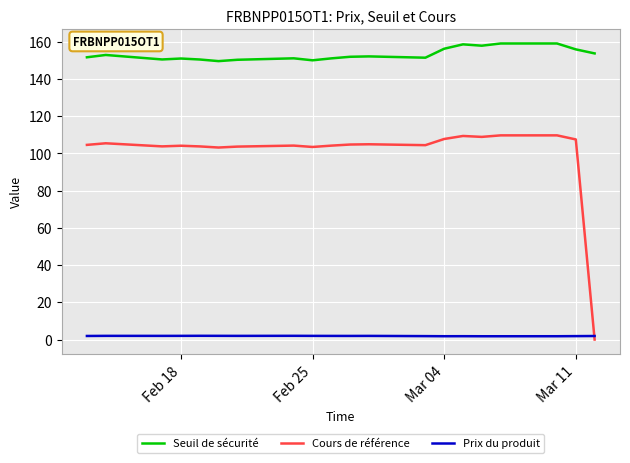

Rank the series by their maximum value, from highest to lowest.

Seuil de sécurité, Cours de référence, Prix du produit